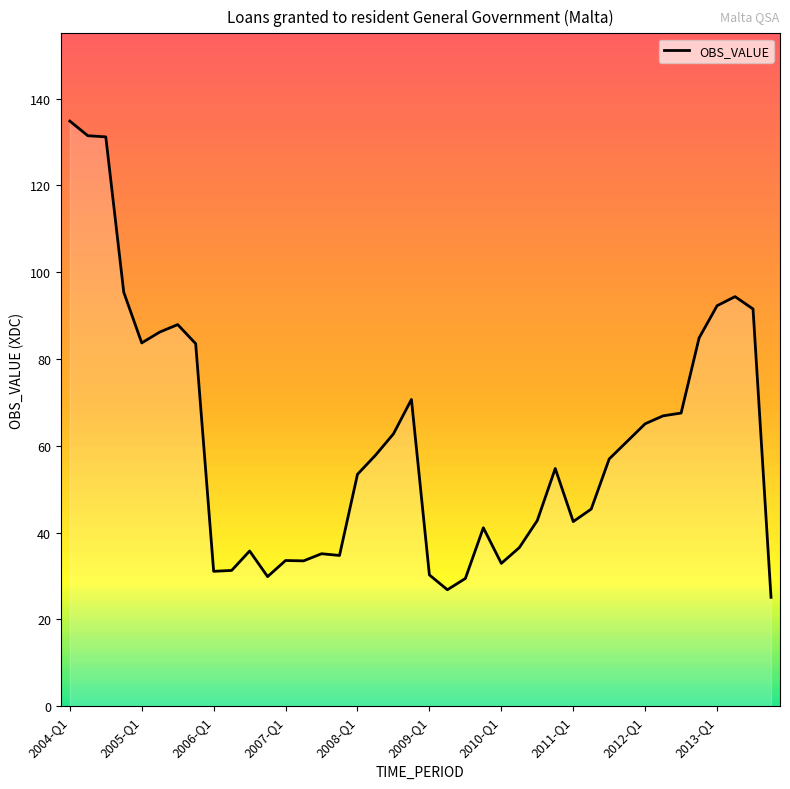

What is the minimum value shown in the chart?

25.1